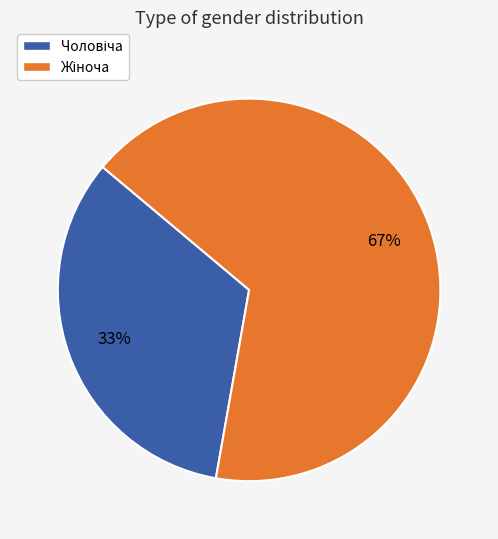

Is there any slice that represents more than half of the pie?

Yes